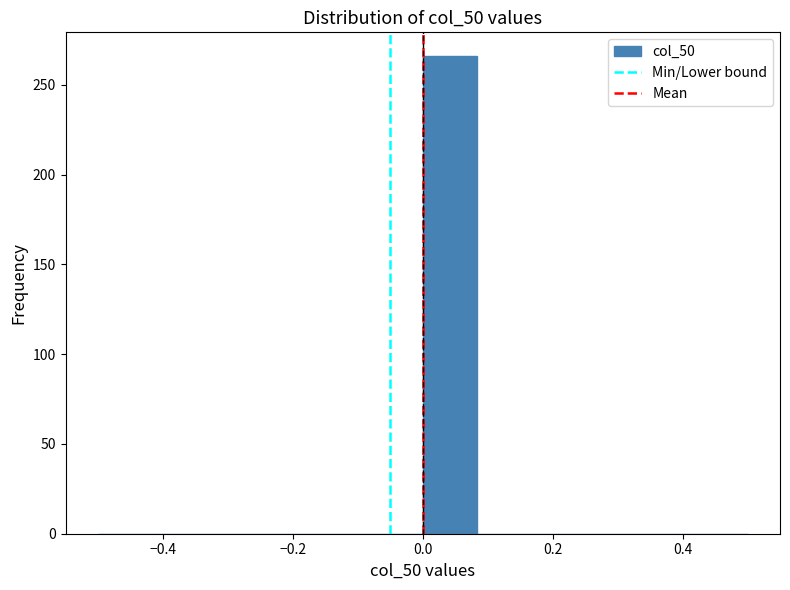

Reading left to right, transcribe this chart: for each bar, give the range it covers on the x-axis and its height. Neither the bar edges nor the heights are printed on the chart, so give them approximately, as read against the axes.

-0.50 to -0.42: 0
-0.42 to -0.34: 0
-0.34 to -0.24: 0
-0.24 to -0.16: 0
-0.16 to -0.08: 0
-0.08 to 0.00: 0
0.00 to 0.08: 265
0.08 to 0.16: 0
0.16 to 0.26: 0
0.26 to 0.34: 0
0.34 to 0.42: 0
0.42 to 0.50: 0